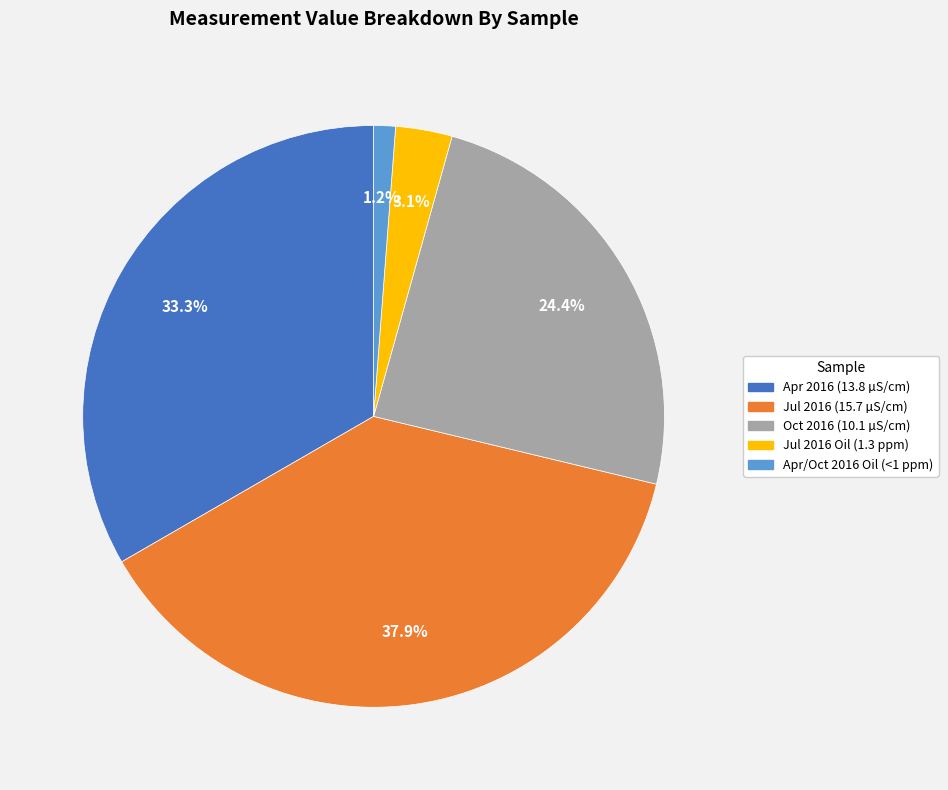

How many segments does this pie chart have?

5